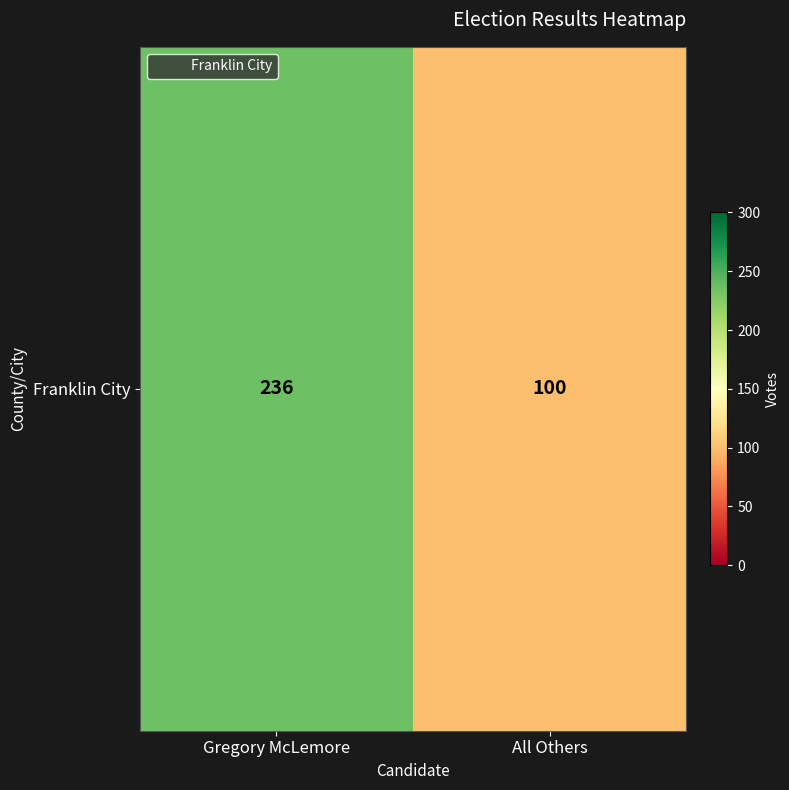

At which label is the value closest to 168?

Gregory McLemore